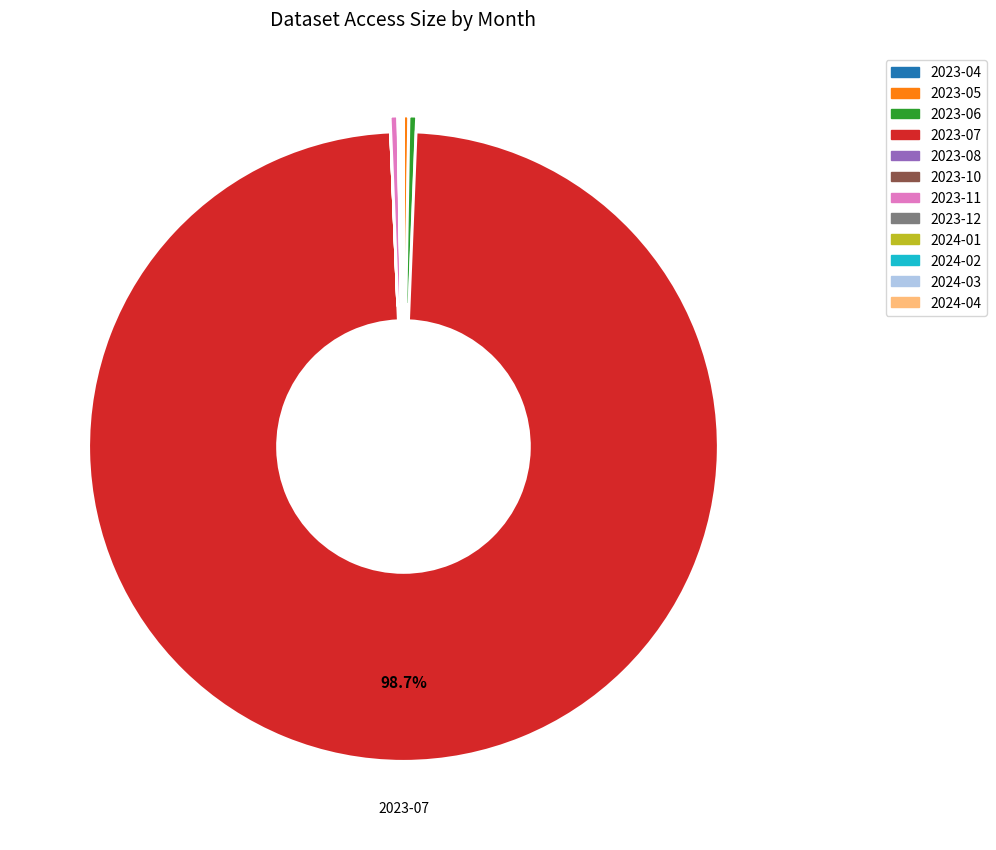

Which slice represents more than half of the pie?

2023-07